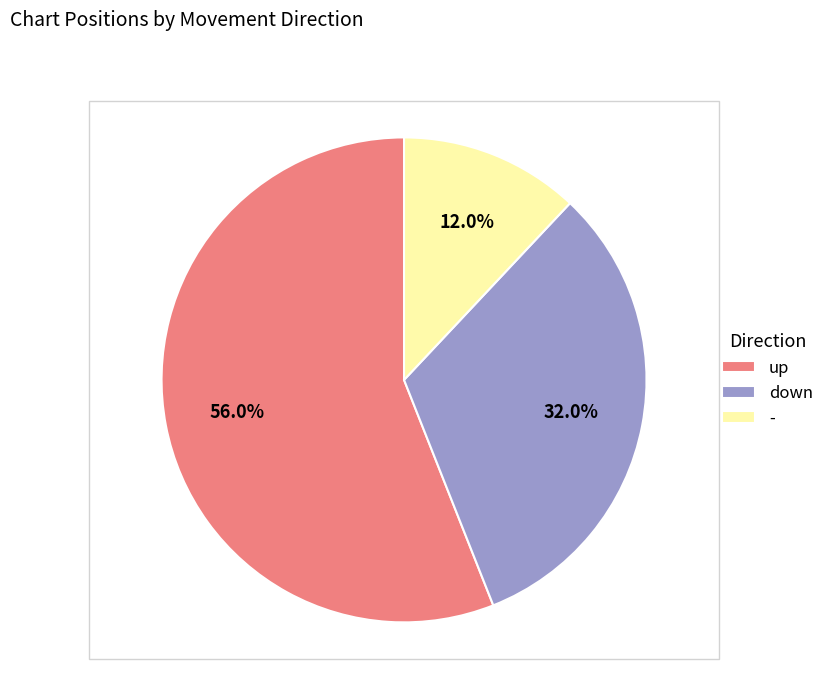

Count the number of slices in the pie.

3